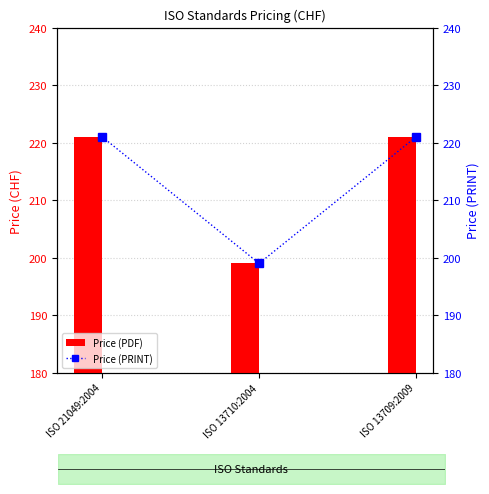

Which series has the largest range (max minus min)?

Price (PDF)